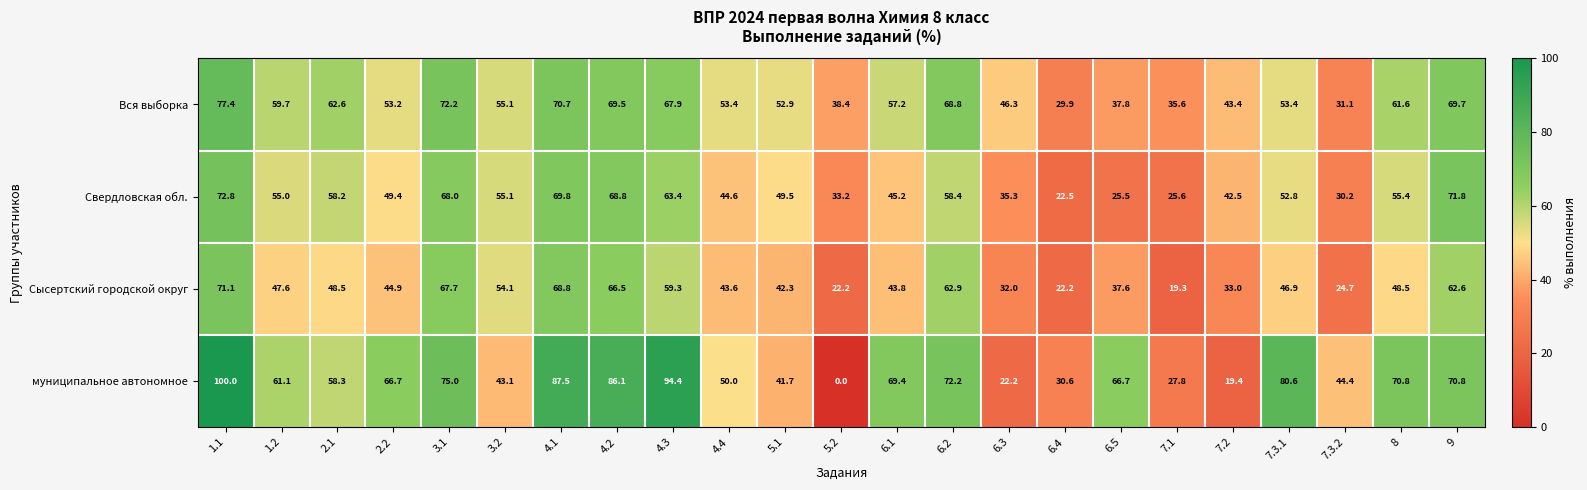

Is the value of муниципальное автономное at 4.2 greater than the value of Сысертский городской округ at 3.2?

Yes